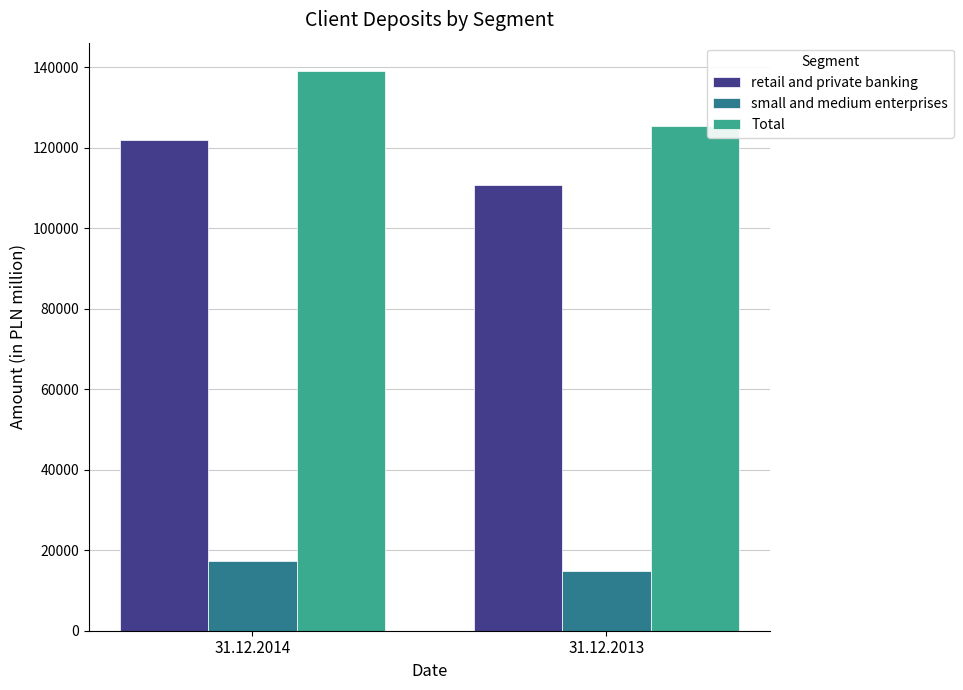

Rank the series at 31.12.2014 from lowest to highest value.

small and medium enterprises, retail and private banking, Total